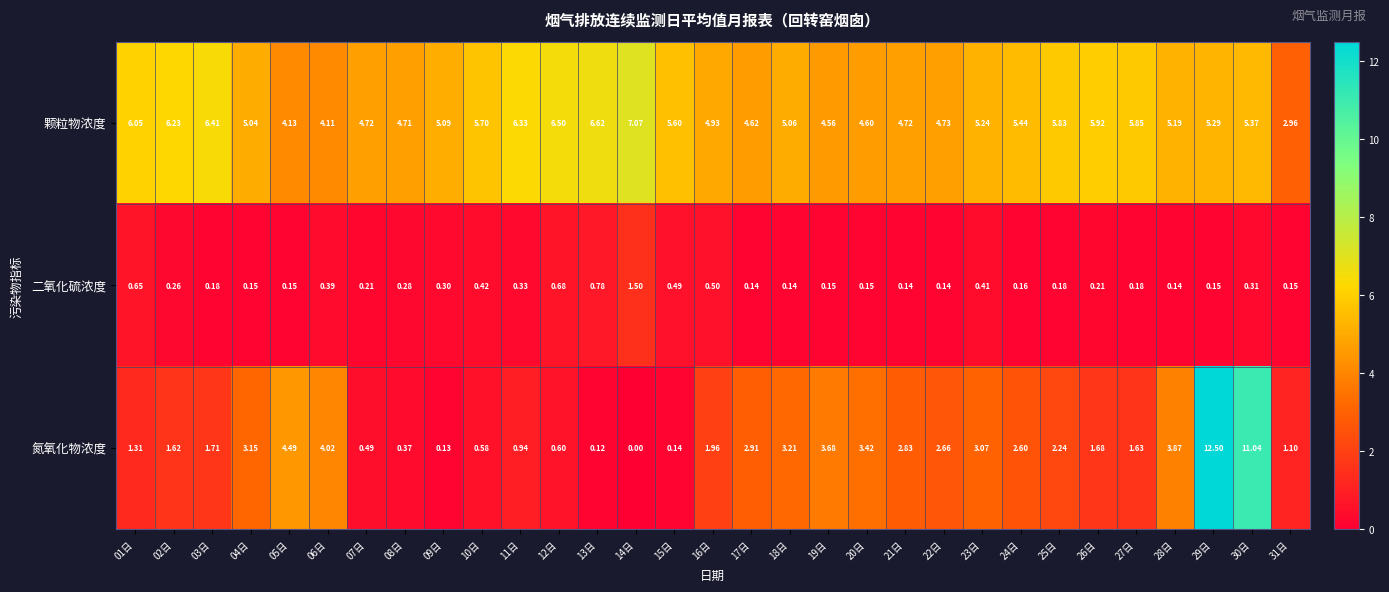

Which series changed the most between 05日 and 15日?

氮氧化物浓度